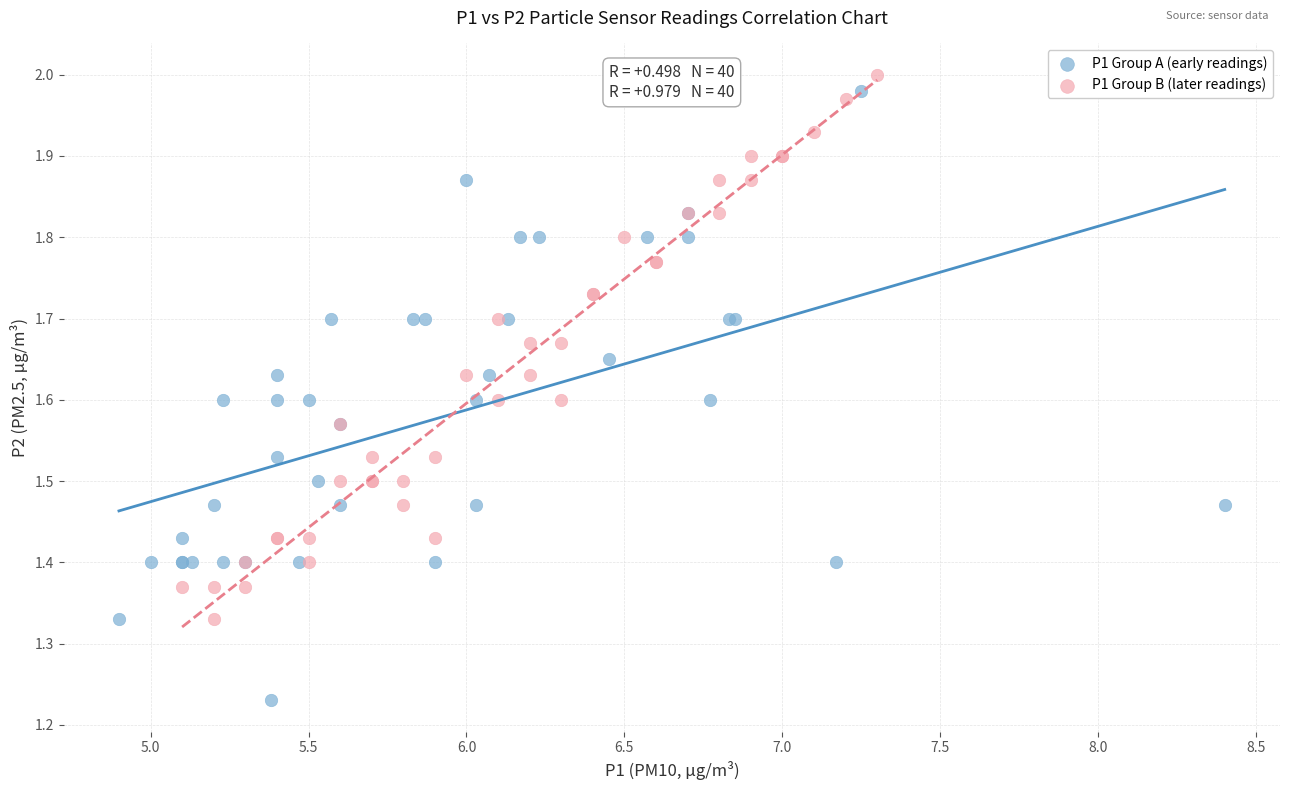

Which series contains the lowest Y value?

P1 Group A (early readings)